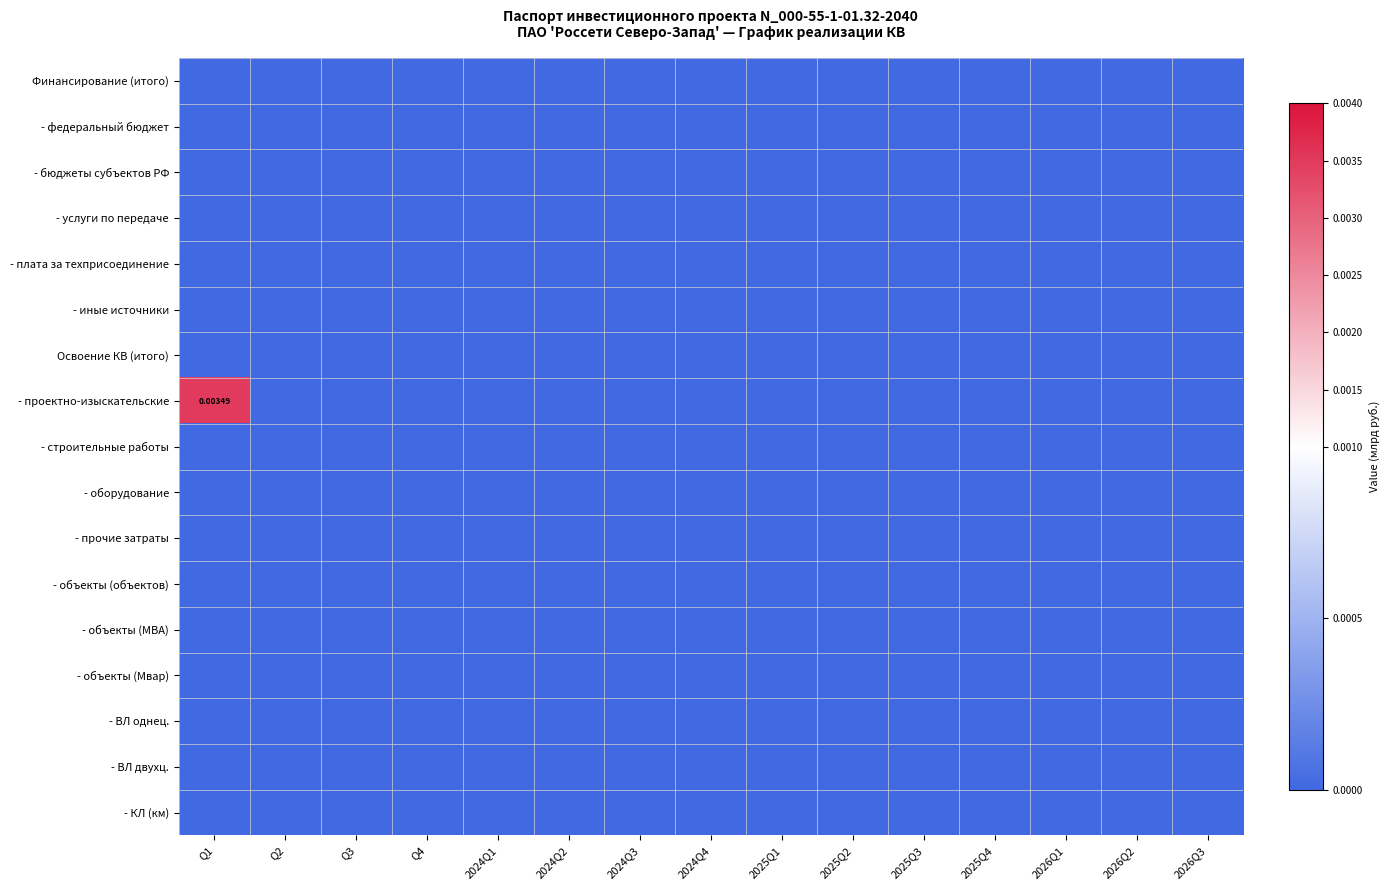

The - плата за техприсоединение series shows 0.0 at 2026Q3. True or false?

True